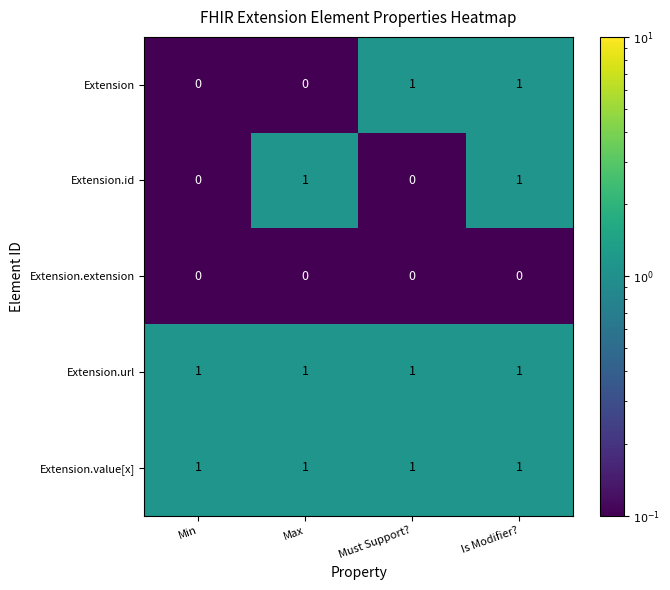

True or false: Extension.id has a value of 2 at Max.

False